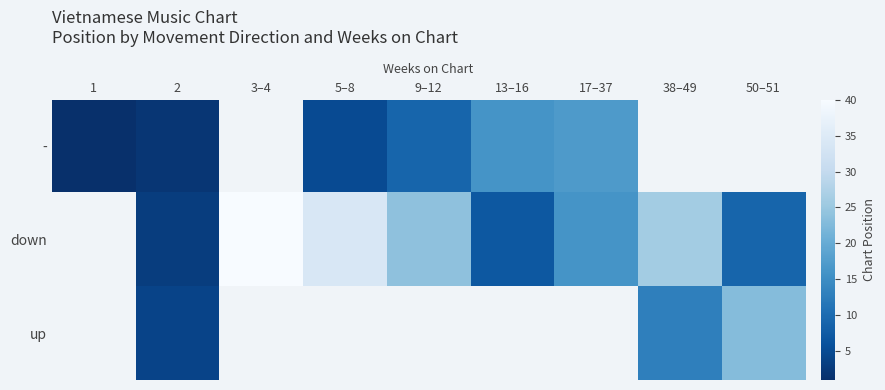

Which category has the lowest value across all series?

1